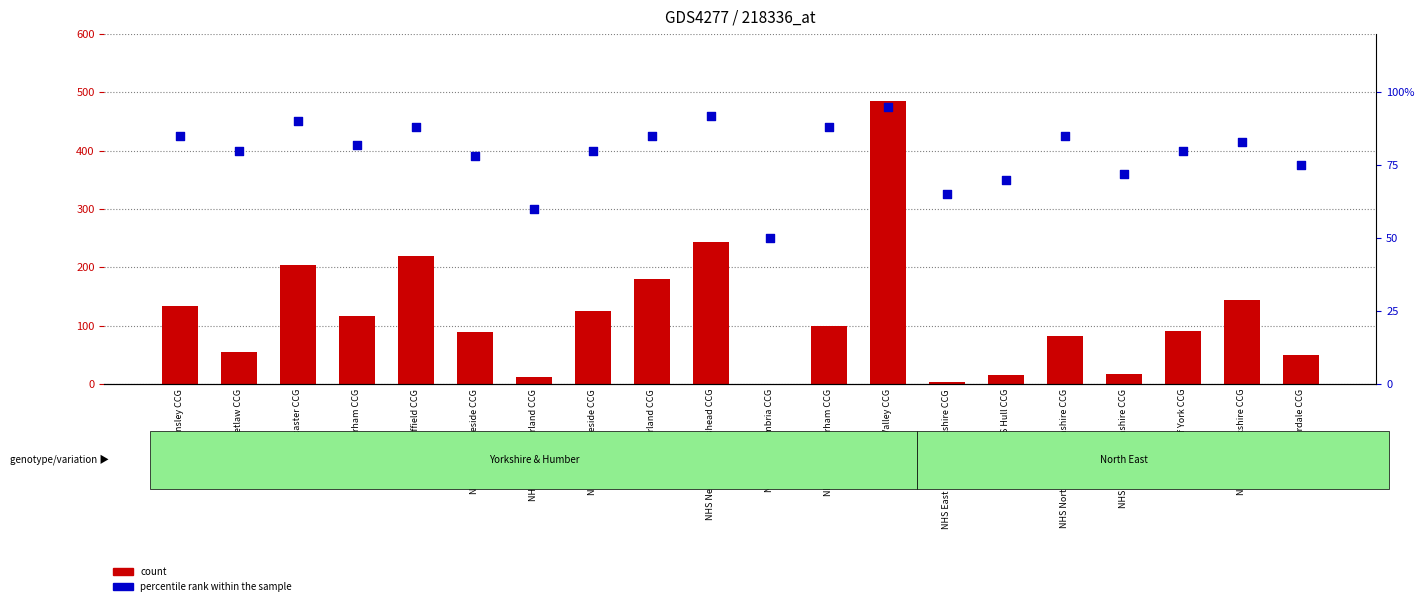

Which series has the largest total across all categories?

count